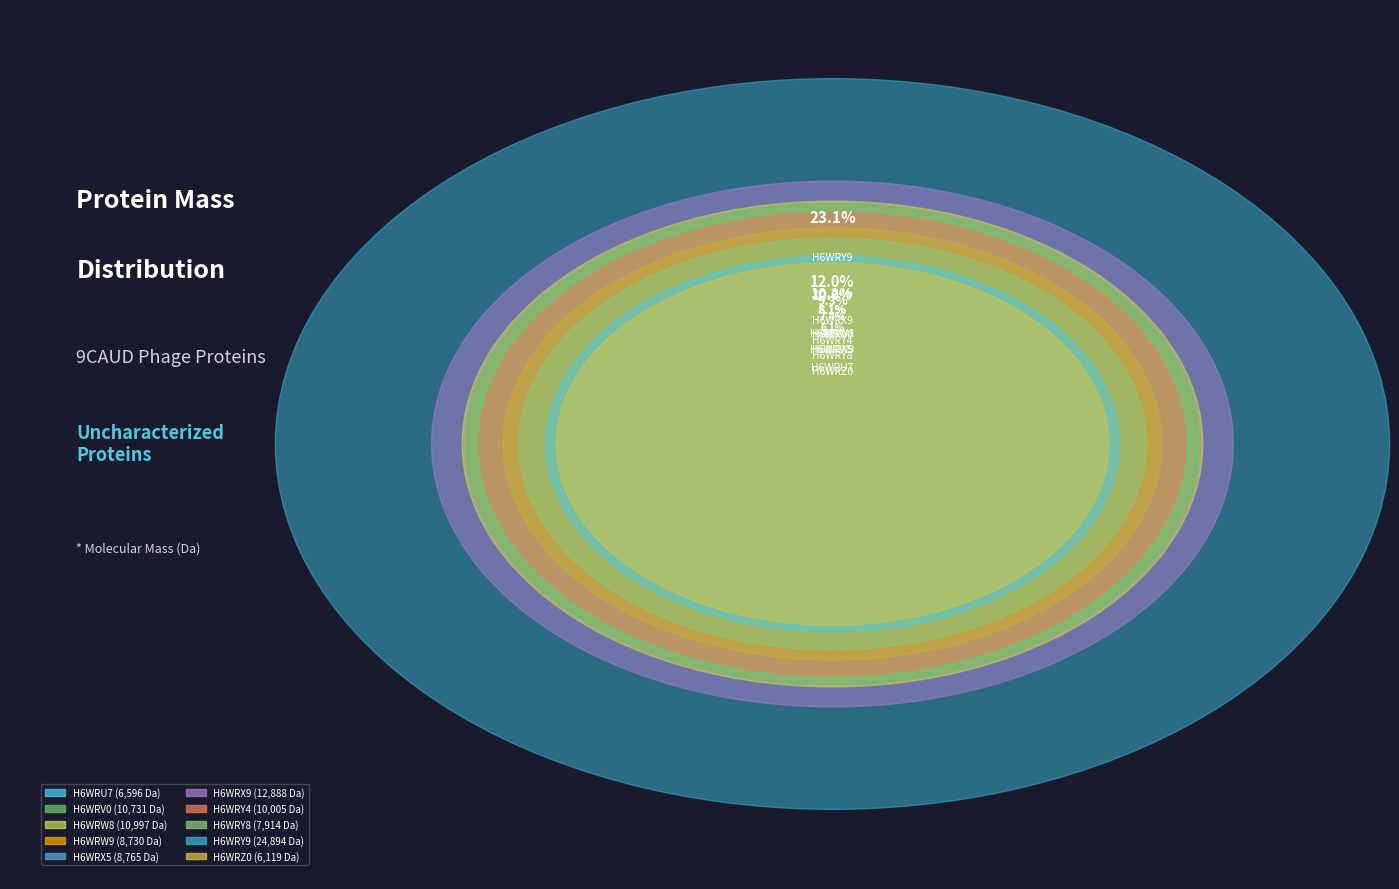

To the nearest percent, what portion does H6WRY9 represent?

23%